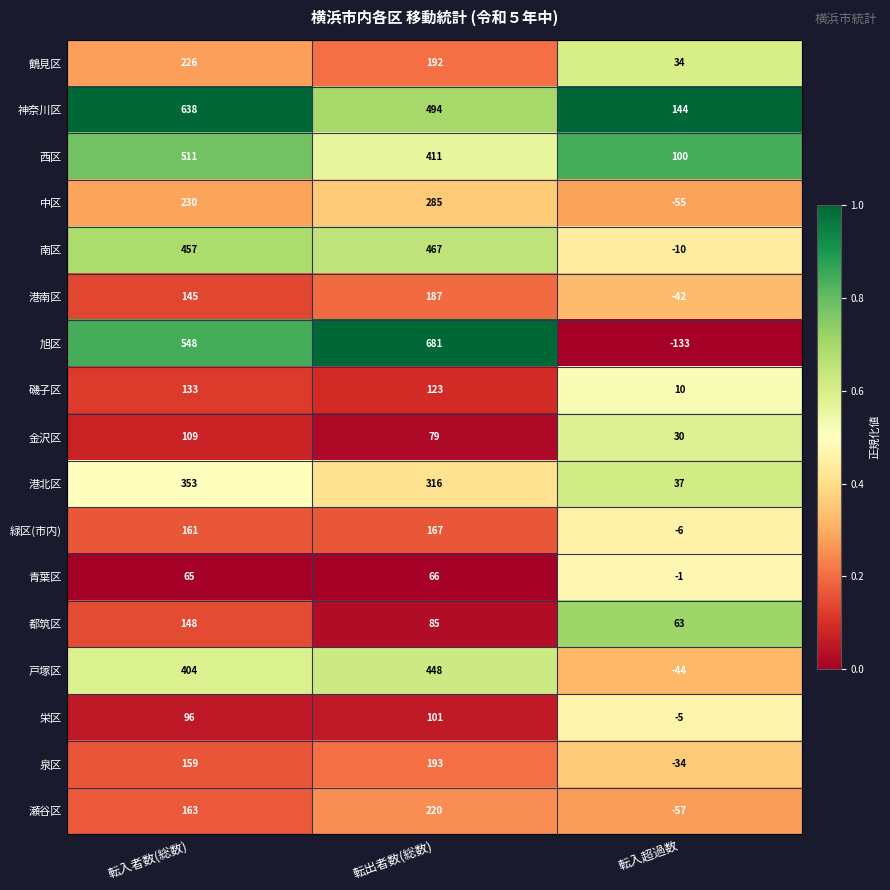

At how many categories does at least one series exceed 0?

3